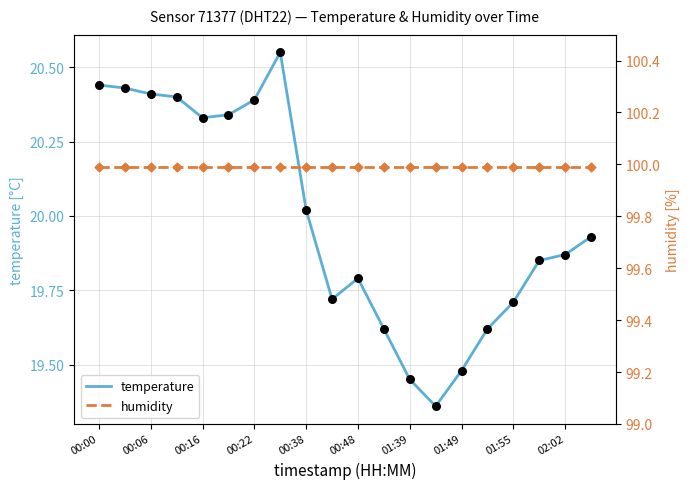

What is the total value across all series at 00:22?

120.4